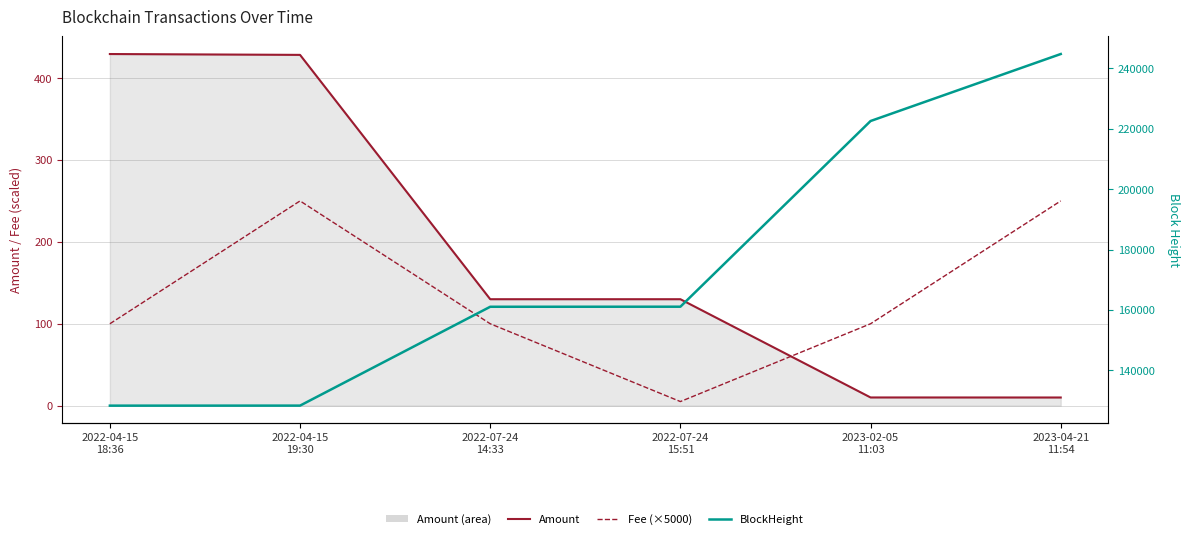

Which category has the highest value in the BlockHeight series?

2023-04-21
11:54